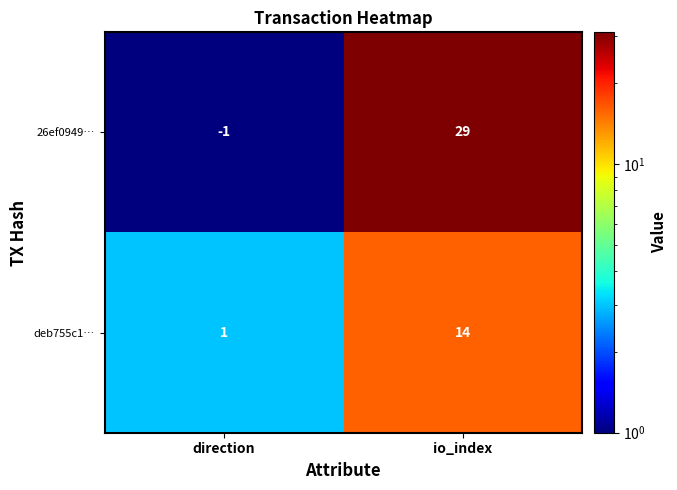

What is the greatest value displayed?

29